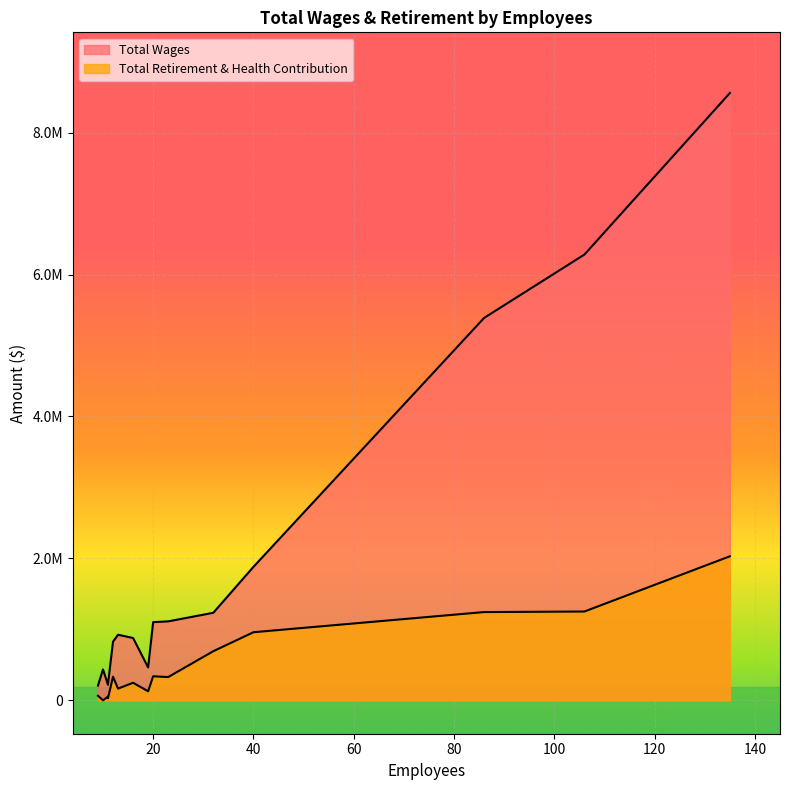

How many lines are shown in the chart?

2